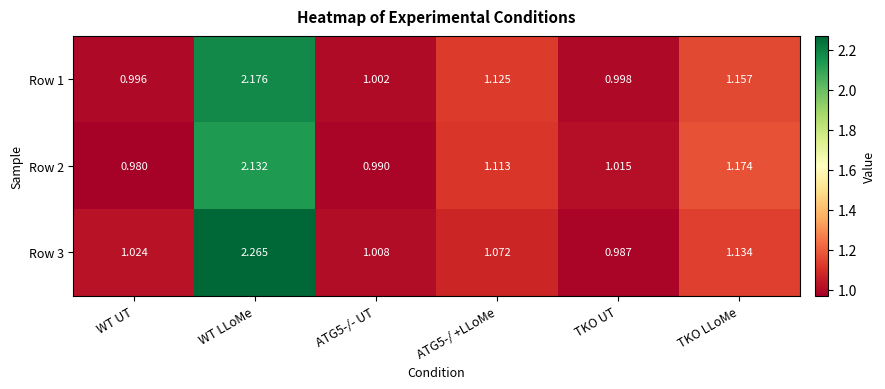

How many series are shown in this chart?

3